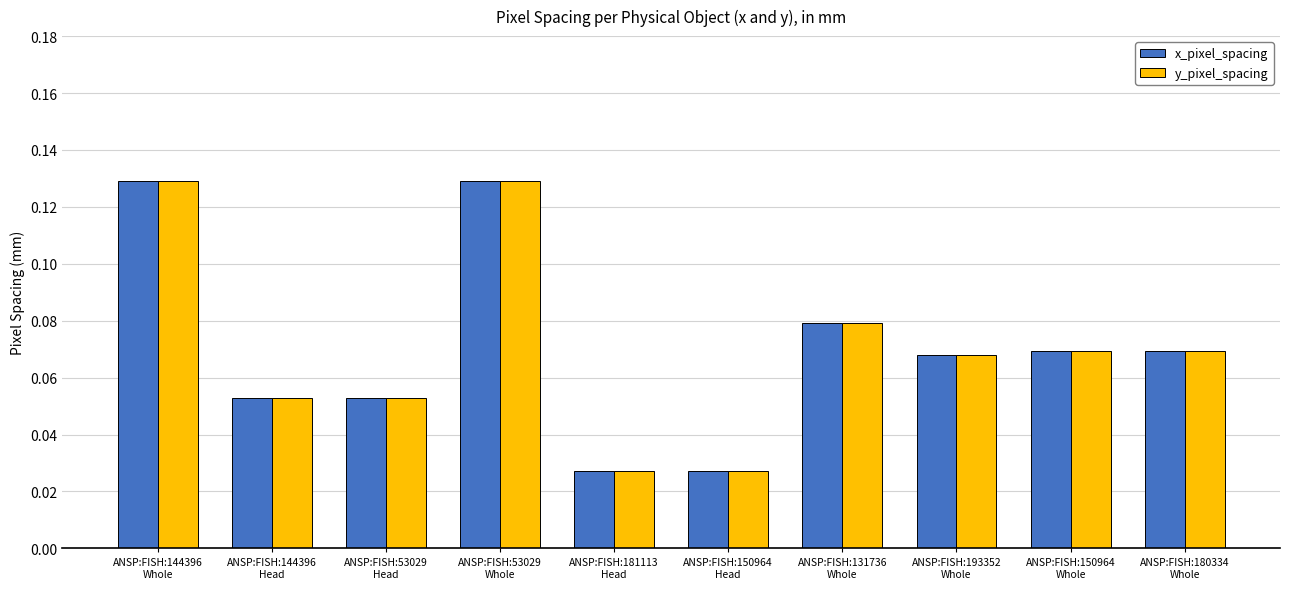

How many bars are there in total?

20